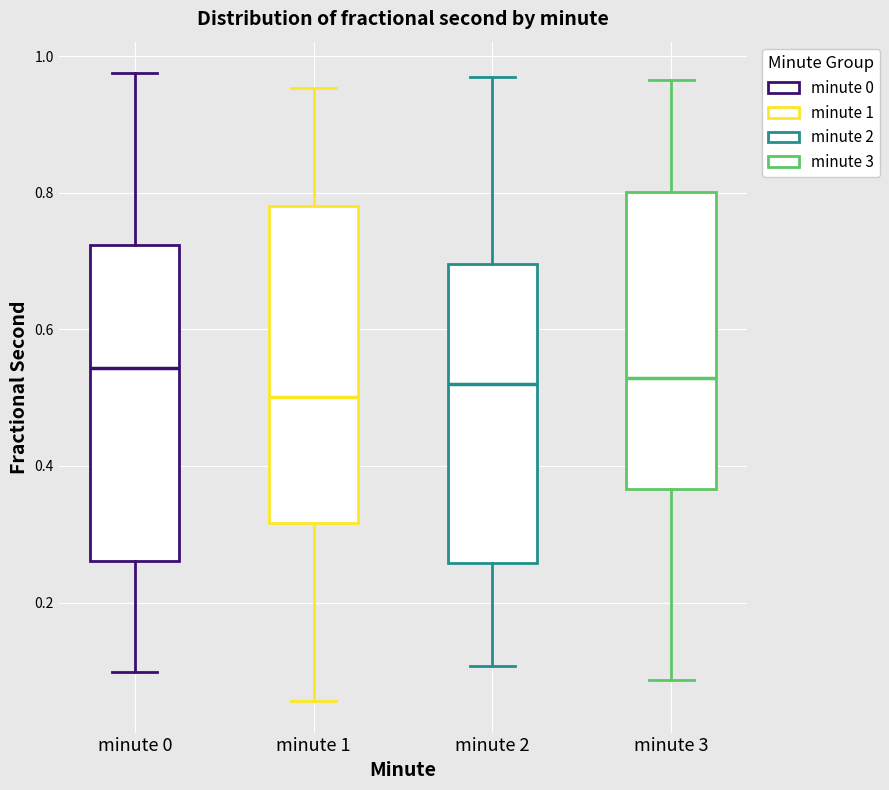

Reading left to right, transcribe this box plot: for each box, give where its median line is, the range the box spans, and where its two whiskers end, as read against the y-axis. The values are not printed on the chart, so give them approximately, as read against the axis.

minute 0: median 0.54, box 0.26 to 0.72, whiskers 0.10 to 0.98
minute 1: median 0.50, box 0.32 to 0.78, whiskers 0.06 to 0.96
minute 2: median 0.52, box 0.26 to 0.70, whiskers 0.10 to 0.98
minute 3: median 0.52, box 0.36 to 0.80, whiskers 0.08 to 0.96